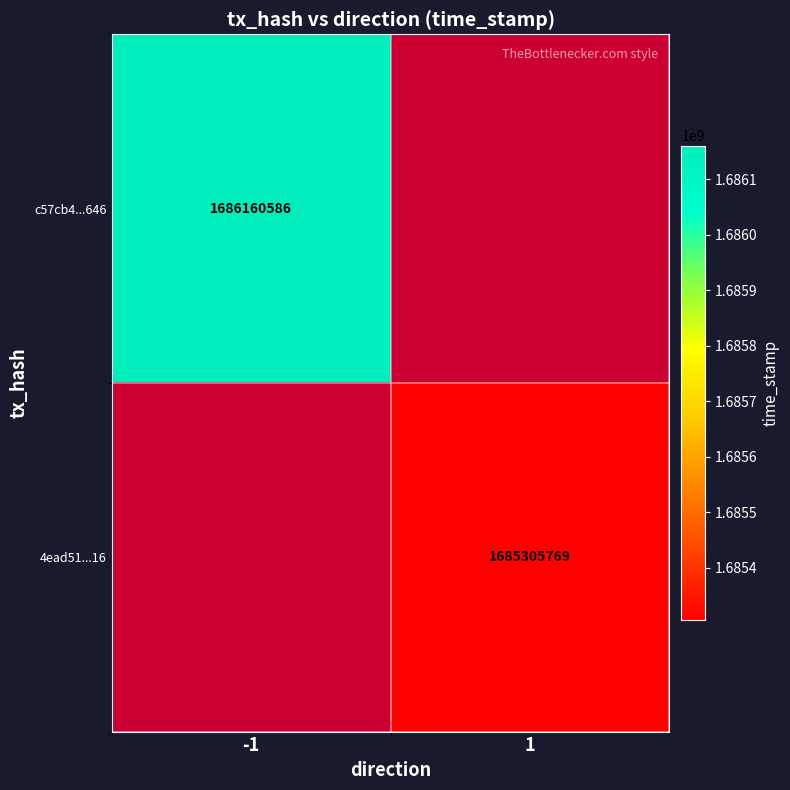

True or false: c57cb4...646 has a value of 1686160586 at -1.

True